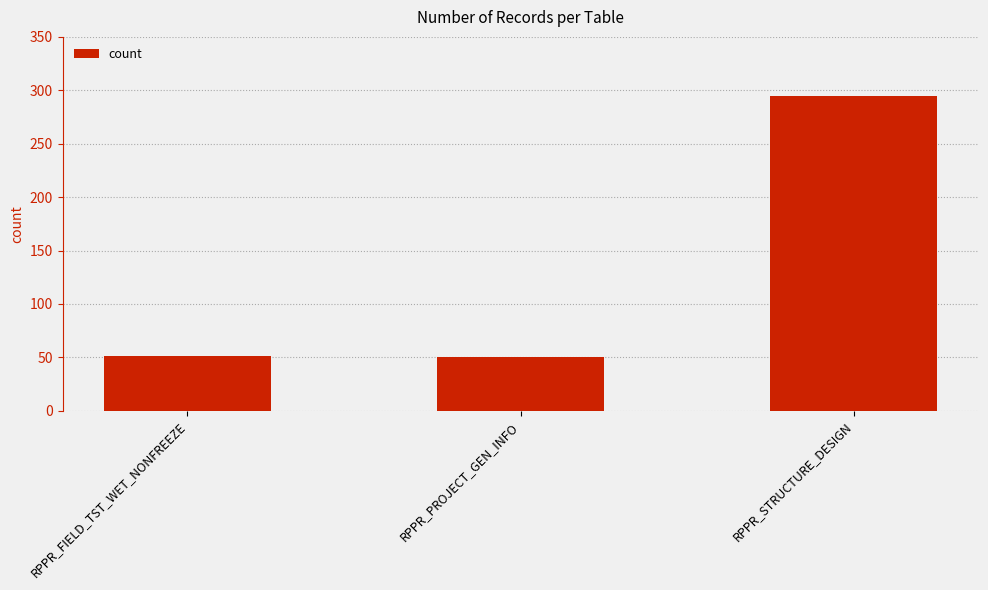

What position from the left is RPPR_STRUCTURE_DESIGN?

3